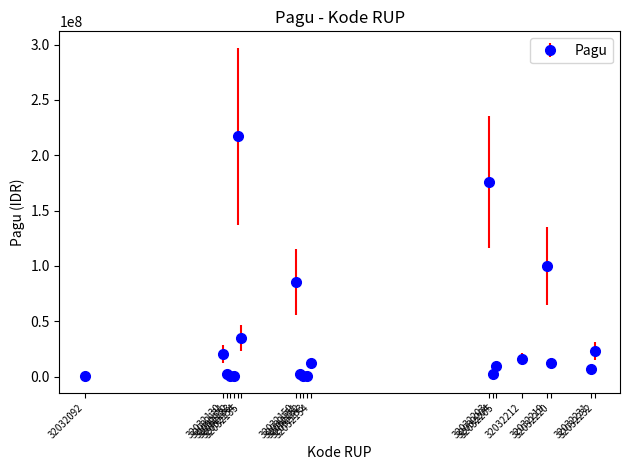

What is the difference between the second highest and minimum values?

175552000